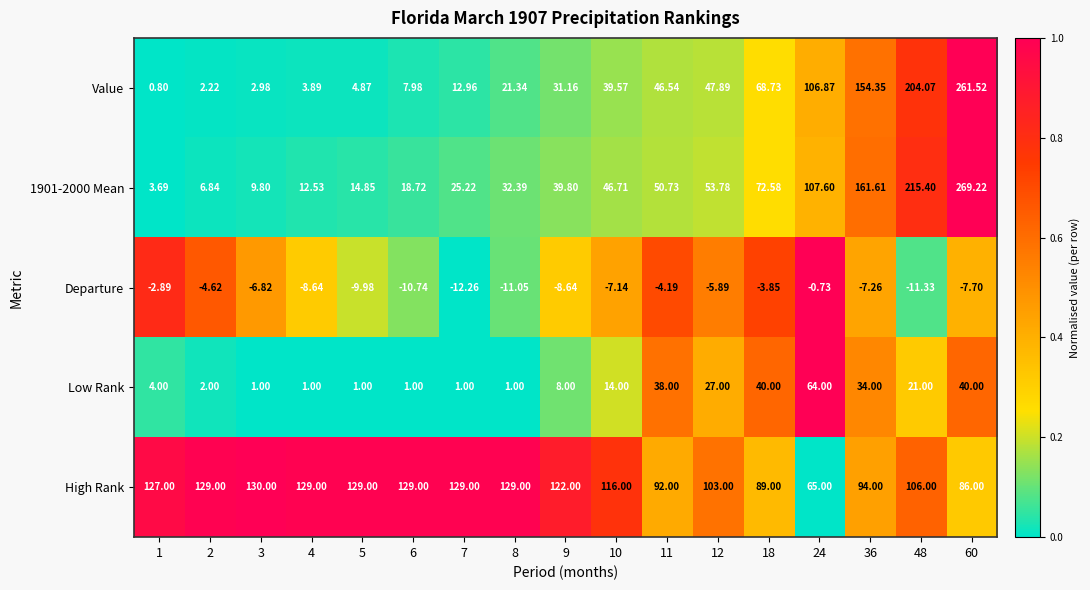

Is the value of Departure at 2 greater than the value of Low Rank at 36?

No